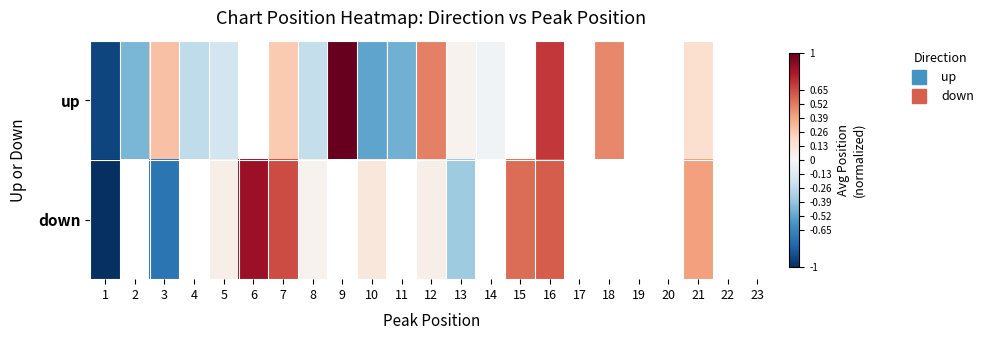

What is the total value across all series at 7?

0.9